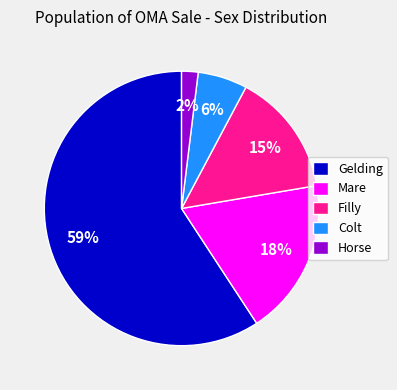

Rank the categories by value from highest to lowest.

Gelding, Mare, Filly, Colt, Horse